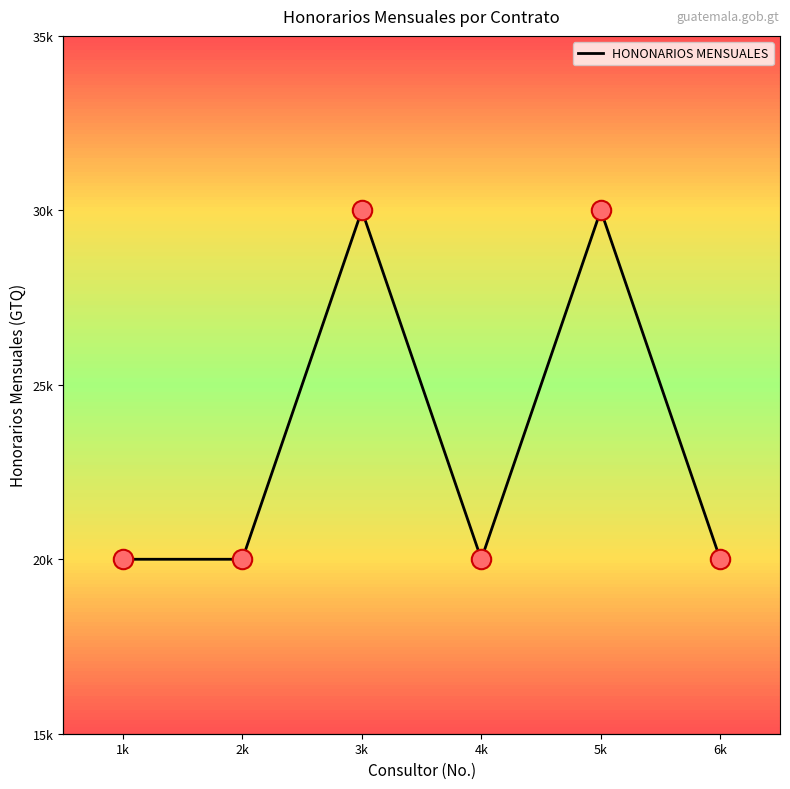

What is the difference between the maximum and minimum values?

10000